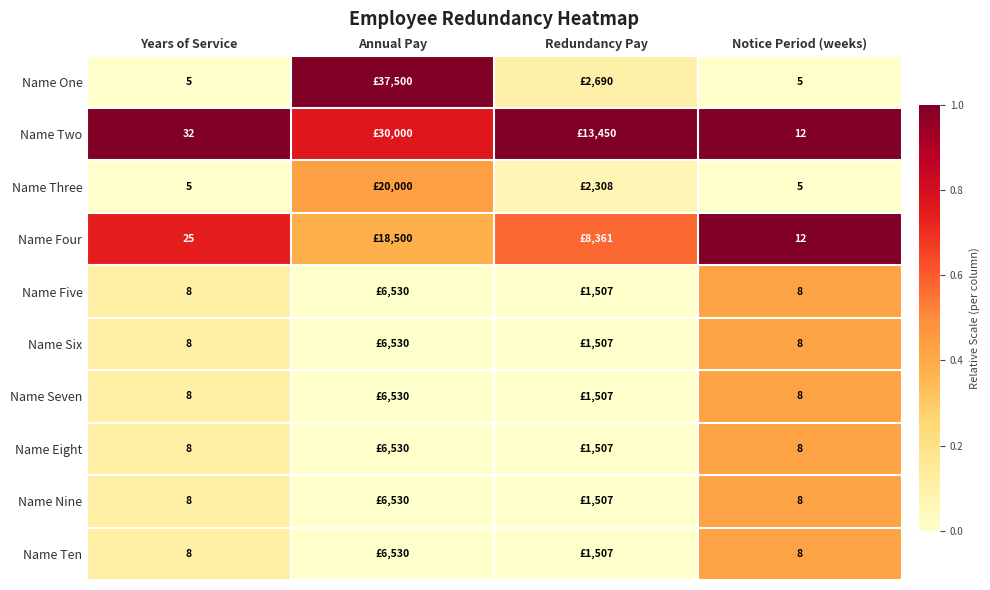

Is the value of Name Ten at Years of Service greater than the value of Name Two at Notice Period (weeks)?

No